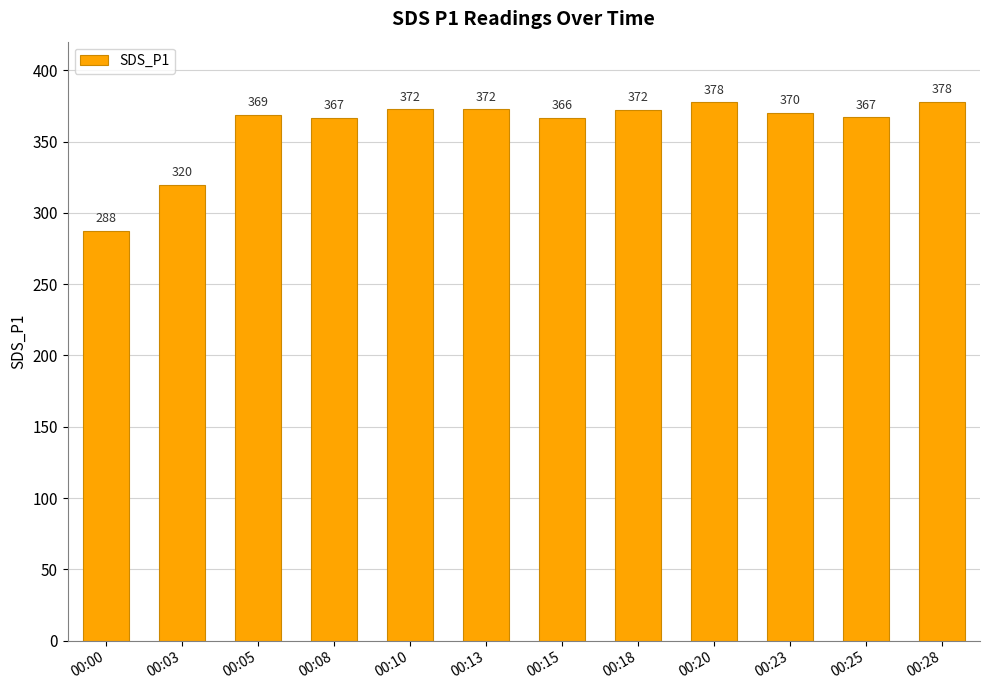

What is the average value?

359.9